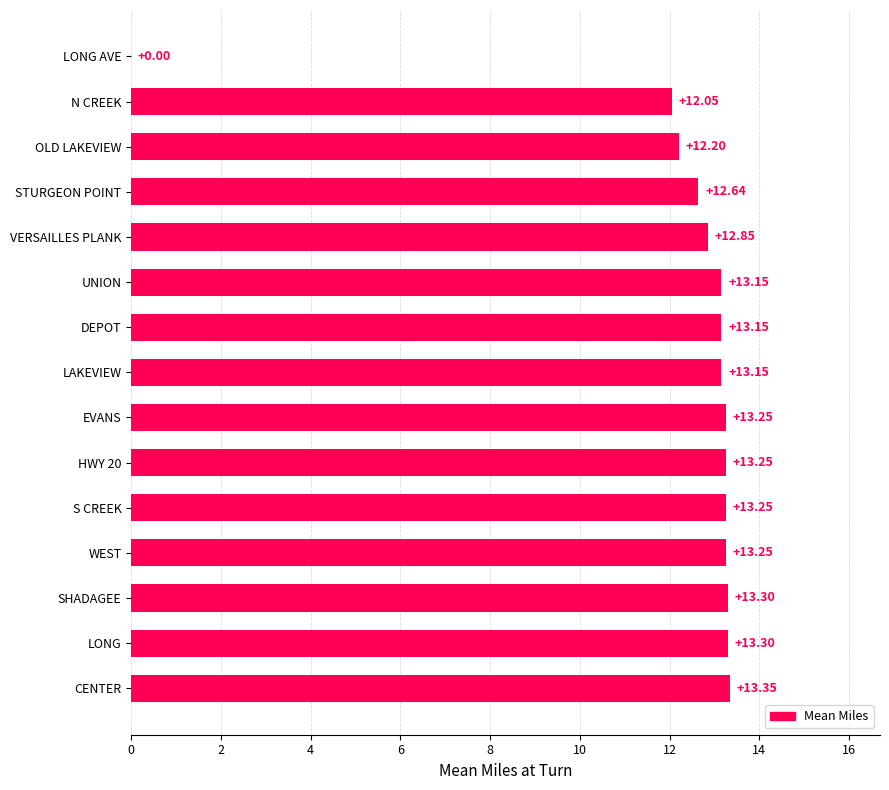

What is the ratio of the value at LAKEVIEW to the value at LONG?

1.0